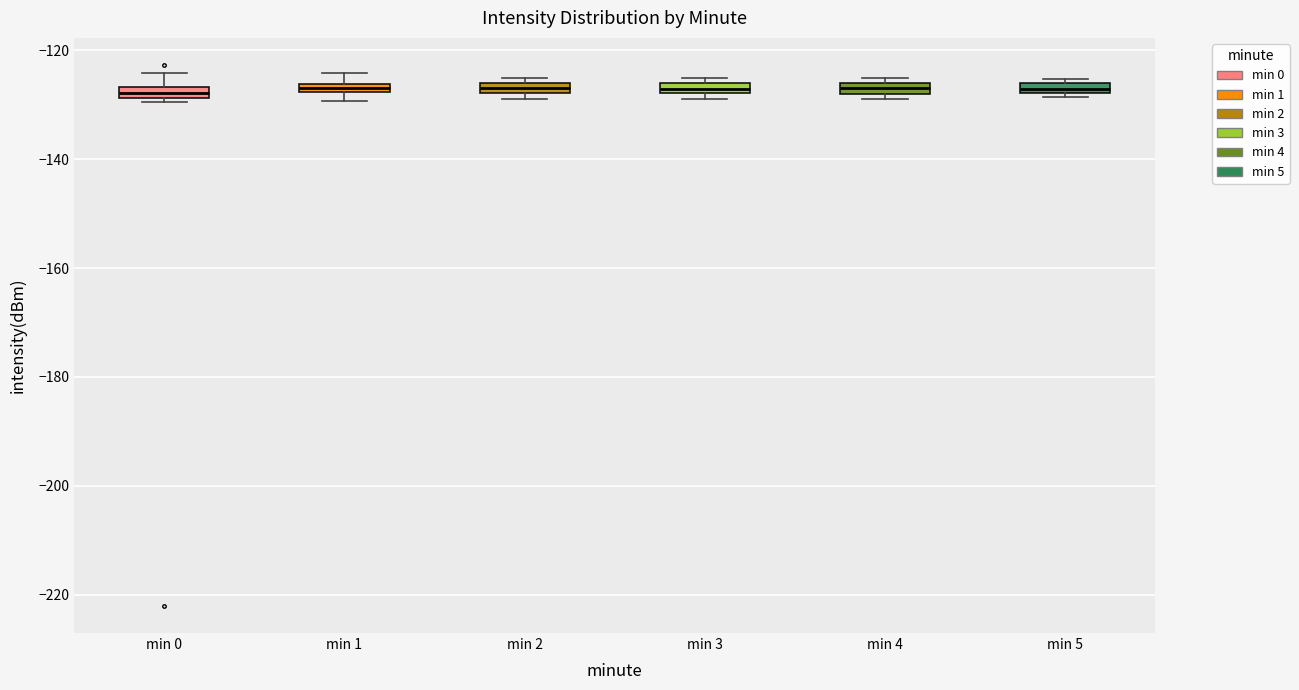

Where is the upper edge of the box for min 2 on the y-axis? The values are not printed on the chart, so give them approximately, as read against the axis.

-126